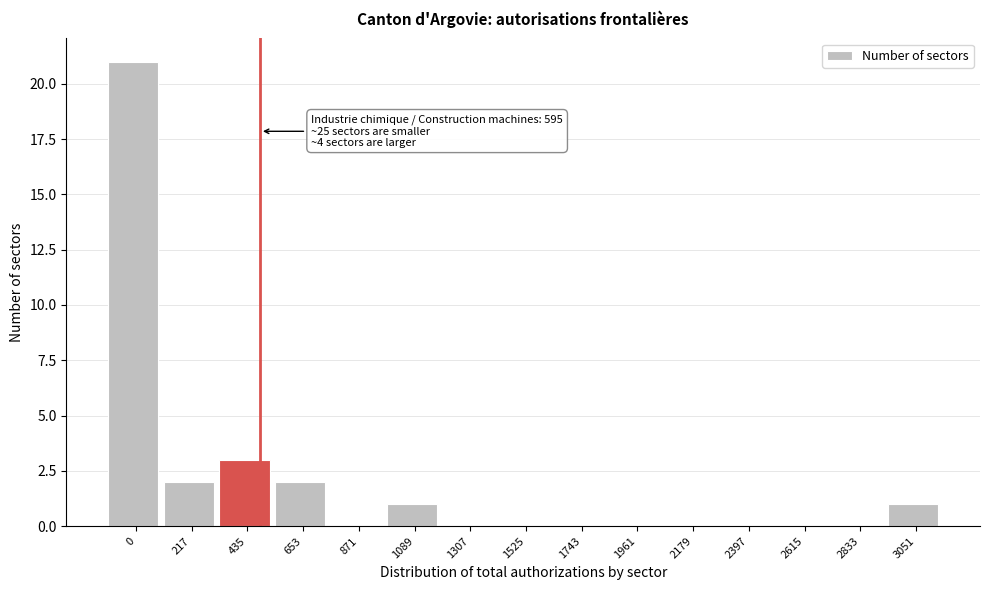

Reading left to right, list all the values displayed in this chart.

0=21	217=2	435=3	653=2	871=0	1089=1	1307=0	1525=0	1743=0	1961=0	2179=0	2397=0	2615=0	2833=0	3051=1